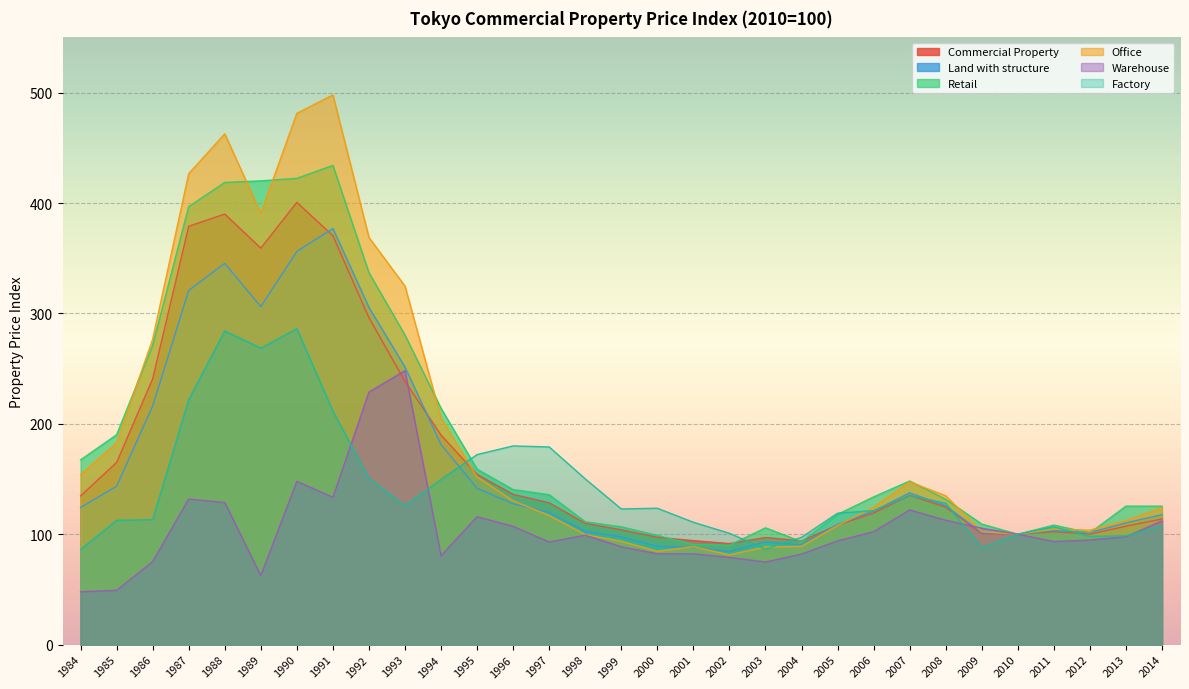

How many lines are shown in the chart?

6